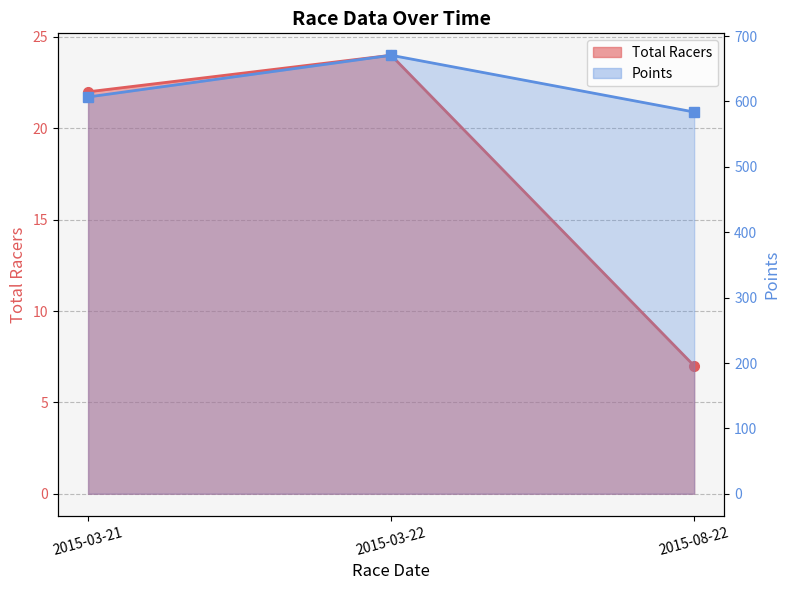

How many data points does each series have?

3